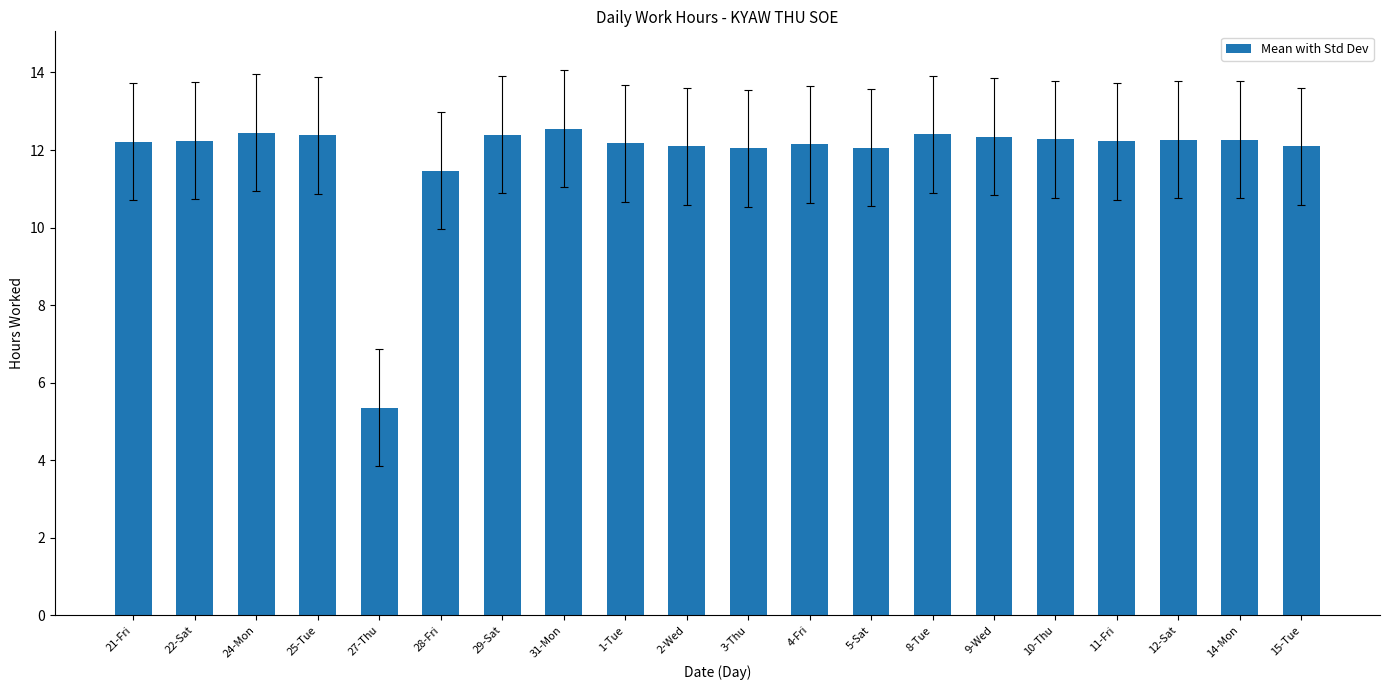

Which category has the lowest value across all series?

27-Thu